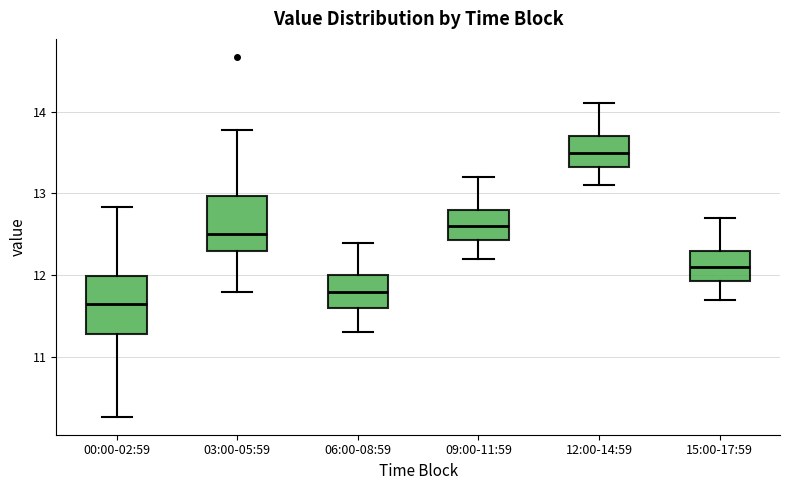

Reading left to right, read every box against the y-axis: the position of its median line, the range the box covers, and the ends of its whiskers. The values are not printed on the chart, so give them approximately, as read against the axis.

00:00-02:59: median 11.7, box 11.3 to 12.0, whiskers 10.3 to 12.8
03:00-05:59: median 12.5, box 12.3 to 13.0, whiskers 11.8 to 13.8
06:00-08:59: median 11.8, box 11.6 to 12.0, whiskers 11.3 to 12.4
09:00-11:59: median 12.6, box 12.4 to 12.8, whiskers 12.2 to 13.2
12:00-14:59: median 13.5, box 13.3 to 13.7, whiskers 13.1 to 14.1
15:00-17:59: median 12.1, box 11.9 to 12.3, whiskers 11.7 to 12.7